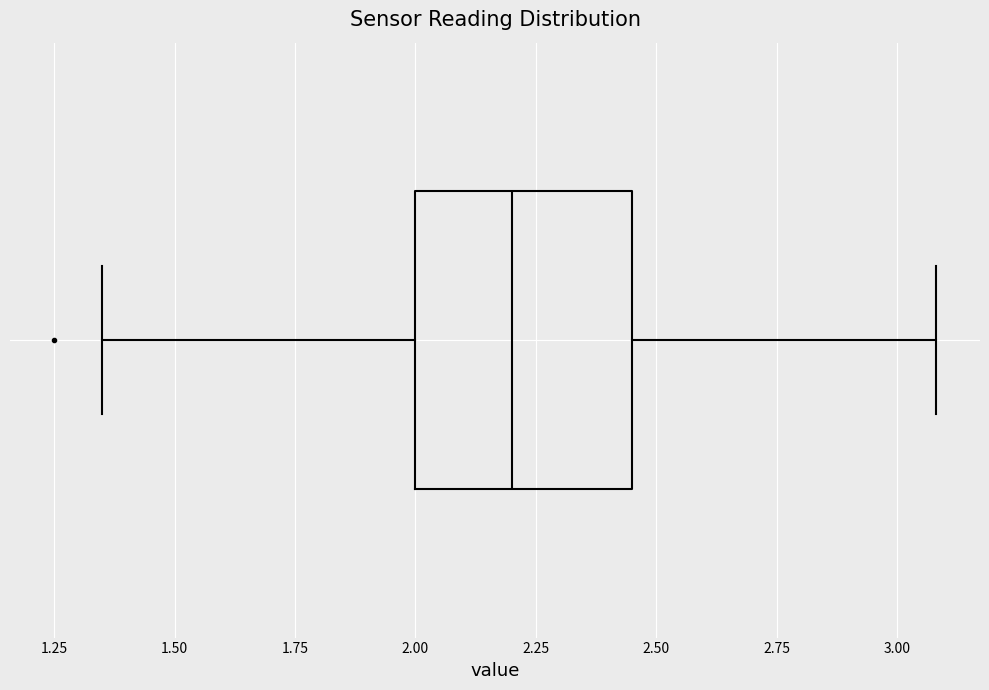

Where does the median line of the box sit on the x-axis? The values are not printed on the chart, so give them approximately, as read against the axis.

2.20